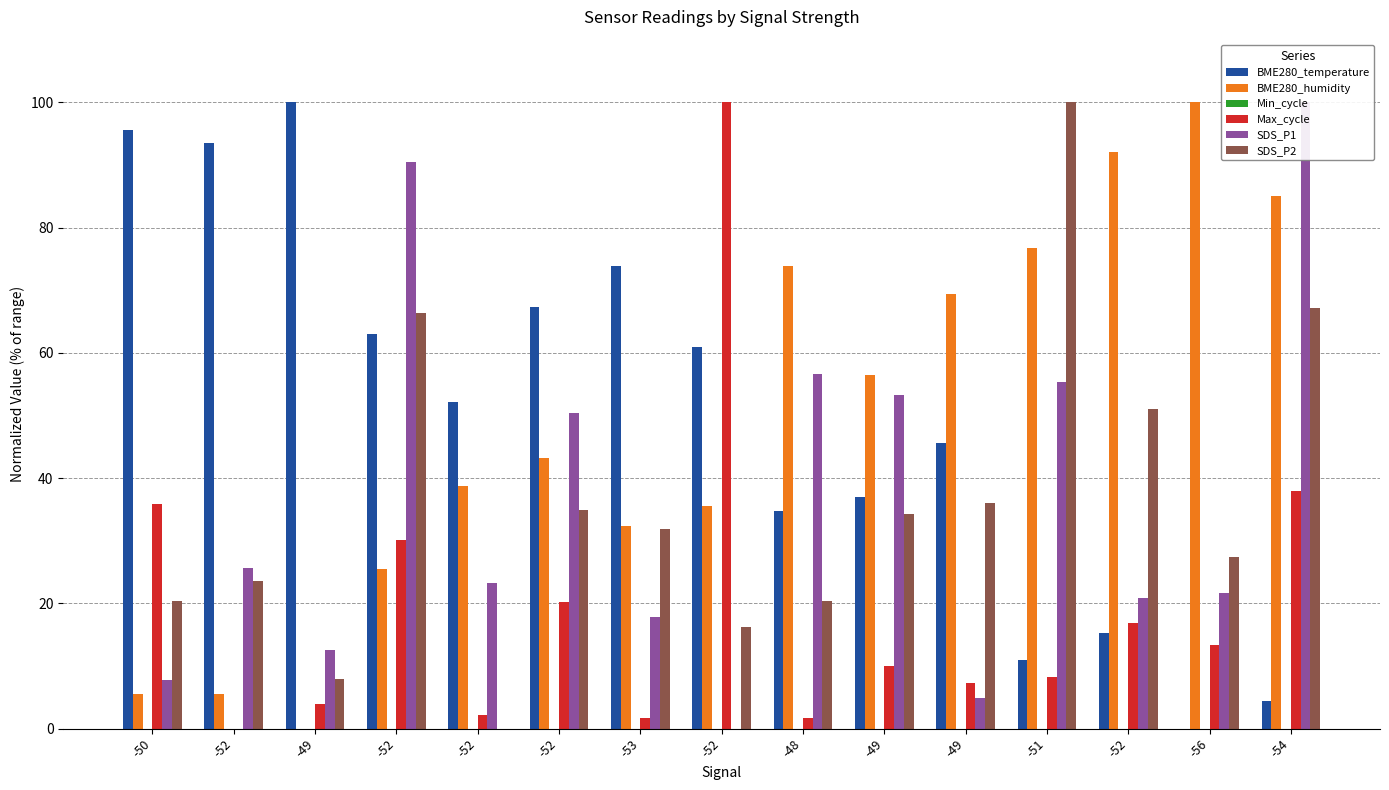

What is the greatest value displayed?

100.0